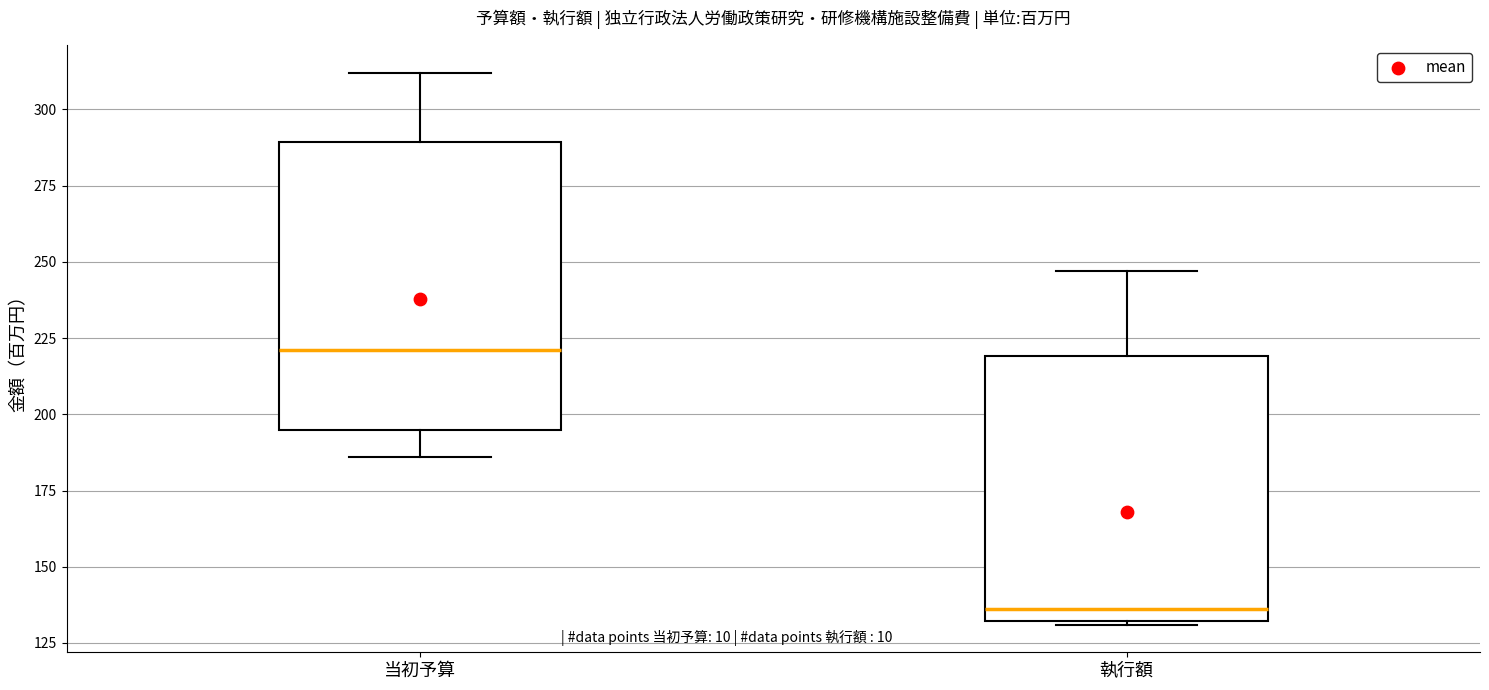

Reading left to right, read every box against the y-axis: the position of its median line, the range the box covers, and the ends of its whiskers. The values are not printed on the chart, so give them approximately, as read against the axis.

当初予算: median 220, box 195 to 290, whiskers 185 to 310
執行額: median 135, box 130 to 220, whiskers 130 to 245